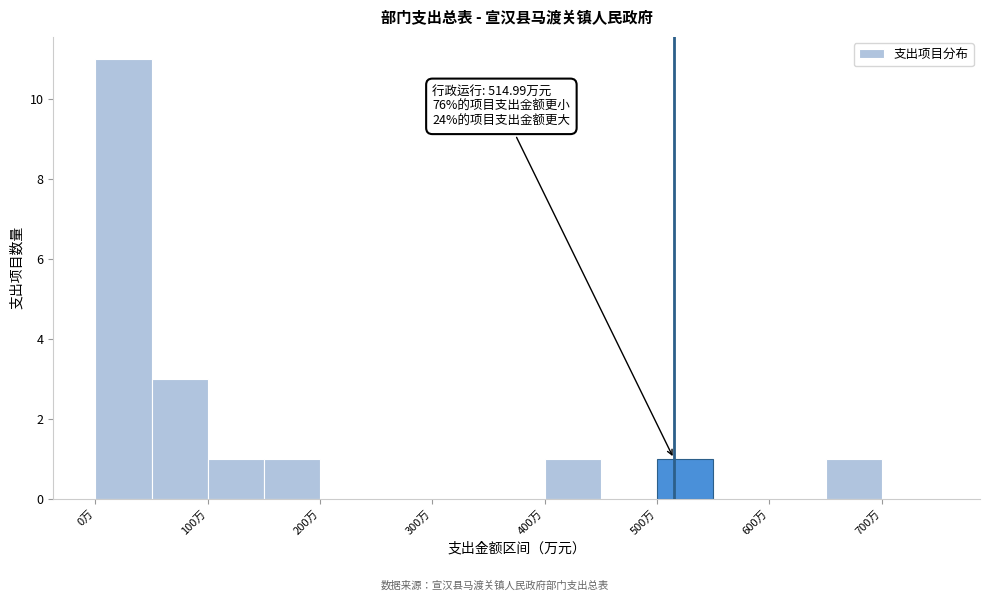

Over which range of the x-axis is the bar tallest?

0 to 50